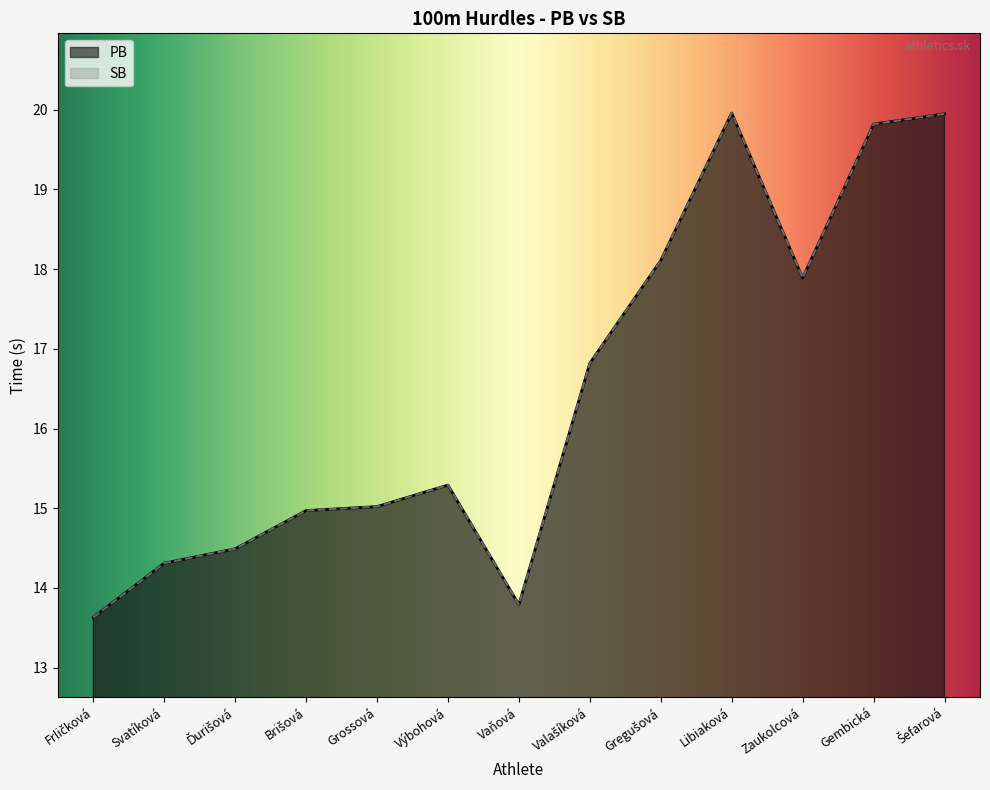

True or false: PB and SB cross at least once.

False